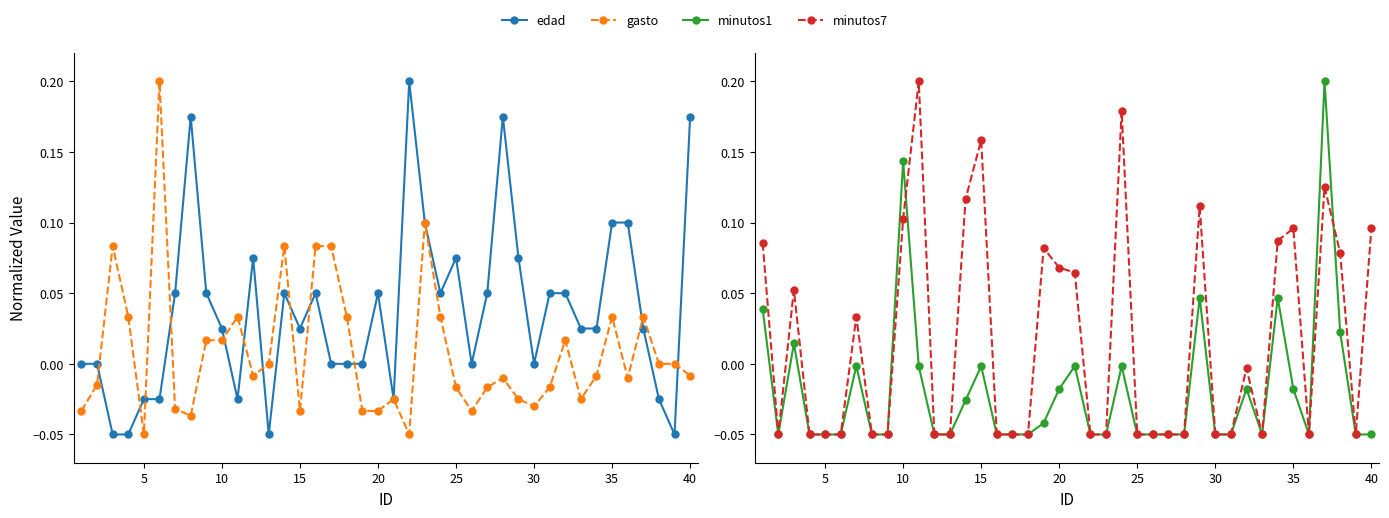

What is the difference between the highest and lowest values at 35?

0.2